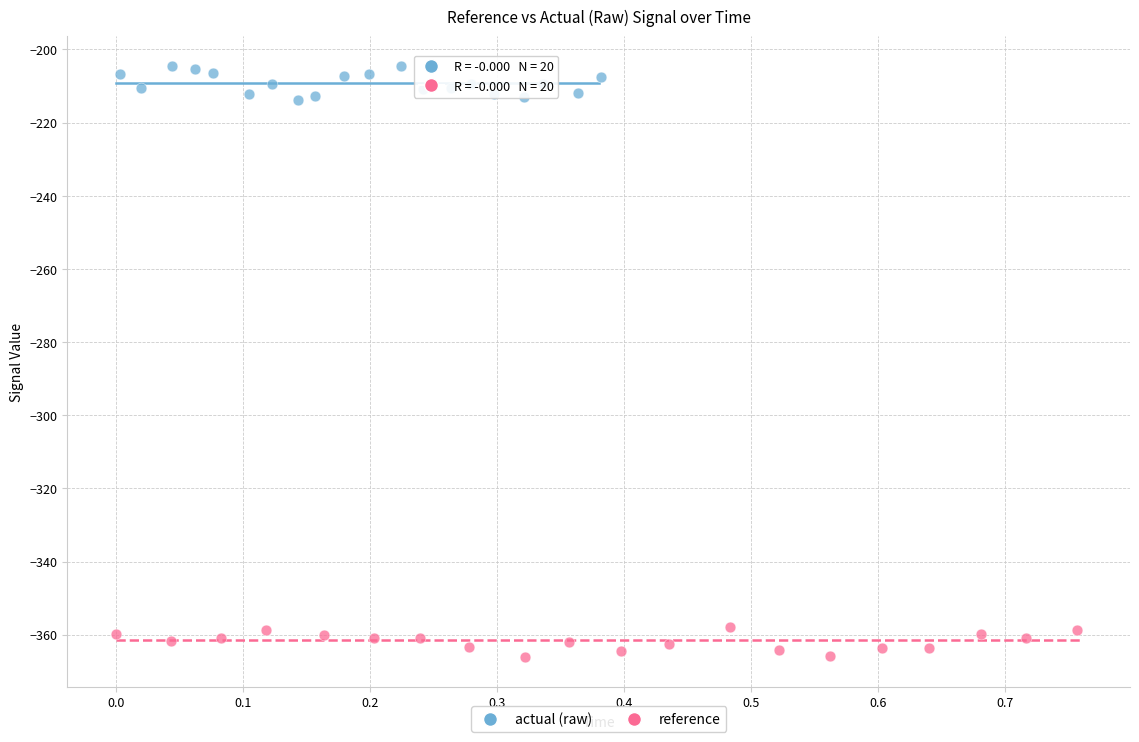

Which series contains the lowest Y value?

reference